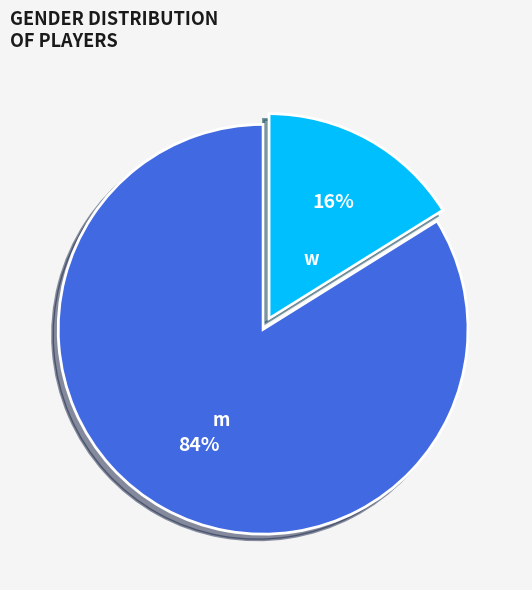

Does any single category account for the majority?

Yes